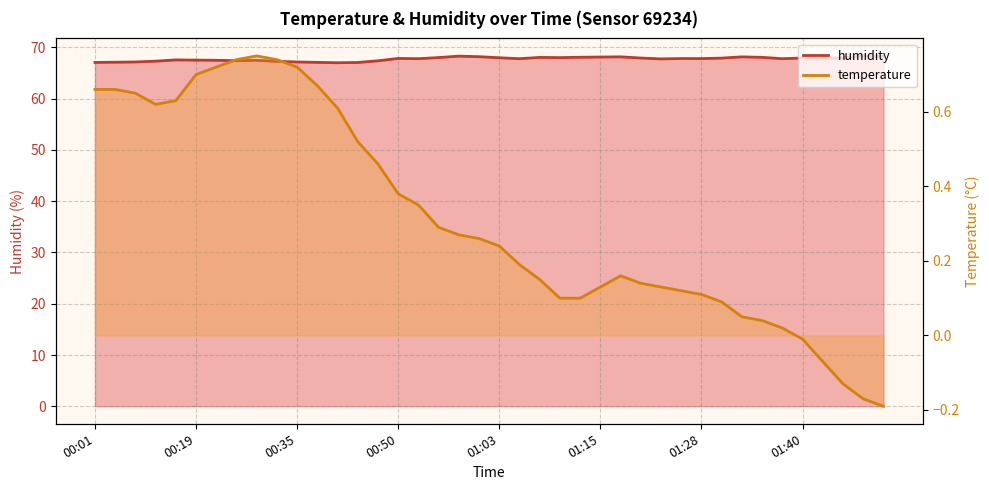

Reading left to right, extract all data points from this chart.

humidity: 00:01=67.1	00:03=67.1	00:06=67.2	00:08=67.3	00:11=67.6	00:19=67.5	00:21=67.5	00:27=67.4	00:29=67.5	00:32=67.3	00:35=67.2	00:38=67.1	00:40=67.0	00:43=67.1	00:45=67.4	00:50=67.9	00:53=67.8	00:55=68.0	00:58=68.3	01:00=68.2	01:03=68.0	01:05=67.8	01:08=68.1	01:10=68.0	01:13=68.1	01:15=68.1	01:18=68.2	01:20=67.9	01:23=67.8	01:25=67.8	01:28=67.8	01:30=67.9	01:32=68.2	01:35=68.1	01:37=67.8	01:40=67.9	01:42=67.9	01:48=68.0	01:53=68.3	01:56=68.3
temperature: 00:01=0.7	00:03=0.7	00:06=0.7	00:08=0.6	00:11=0.6	00:19=0.7	00:21=0.7	00:27=0.7	00:29=0.8	00:32=0.7	00:35=0.7	00:38=0.7	00:40=0.6	00:43=0.5	00:45=0.5	00:50=0.4	00:53=0.3	00:55=0.3	00:58=0.3	01:00=0.3	01:03=0.2	01:05=0.2	01:08=0.1	01:10=0.1	01:13=0.1	01:15=0.1	01:18=0.2	01:20=0.1	01:23=0.1	01:25=0.1	01:28=0.1	01:30=0.1	01:32=0.1	01:35=0.0	01:37=0.0	01:40=-0.0	01:42=-0.1	01:48=-0.1	01:53=-0.2	01:56=-0.2